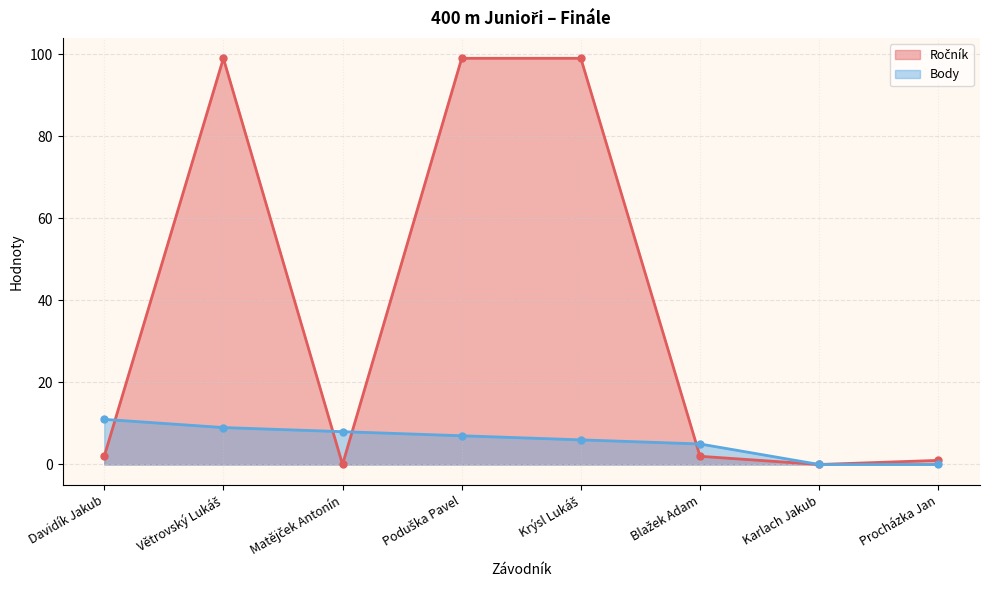

How many values in Ročník are above zero?

6